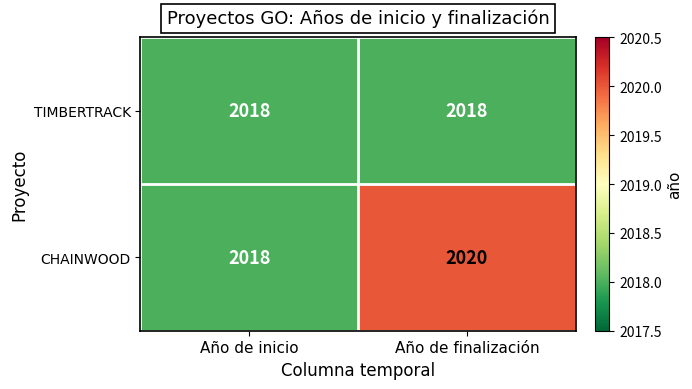

What is the minimum value shown in the chart?

2018